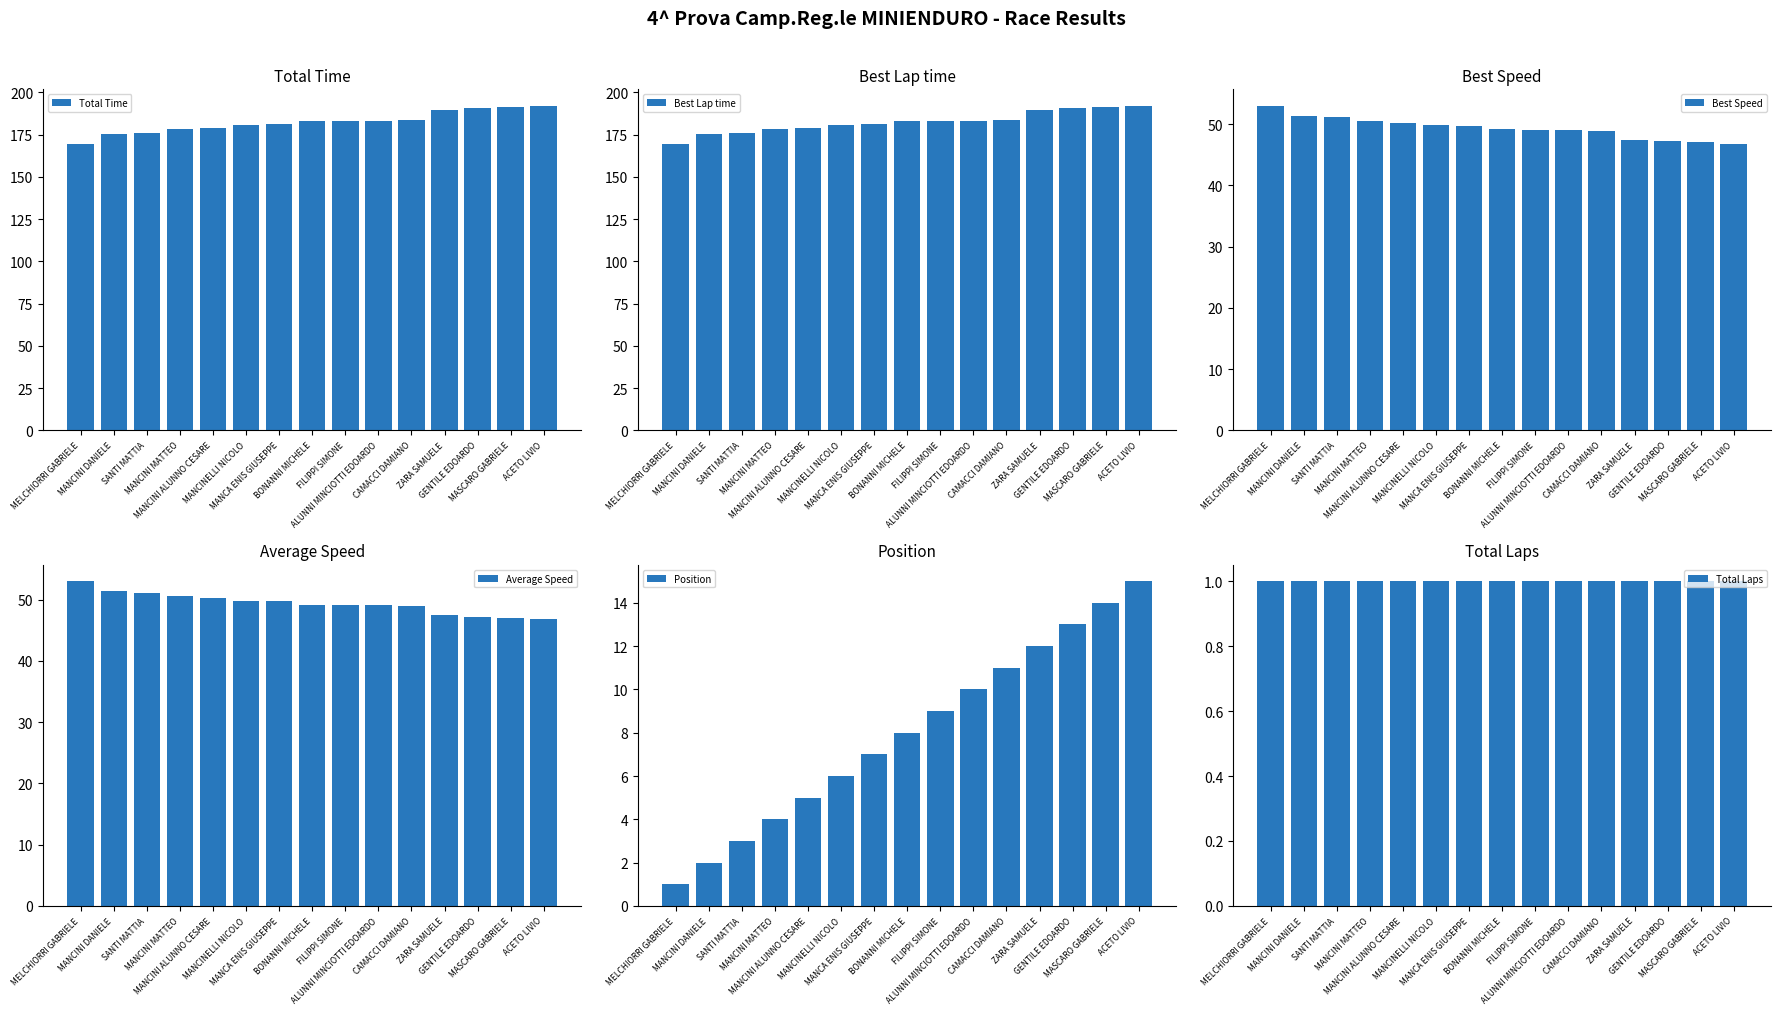

What is the spread (max minus min) of values at MANCINI ALUNNO CESARE?

178.2